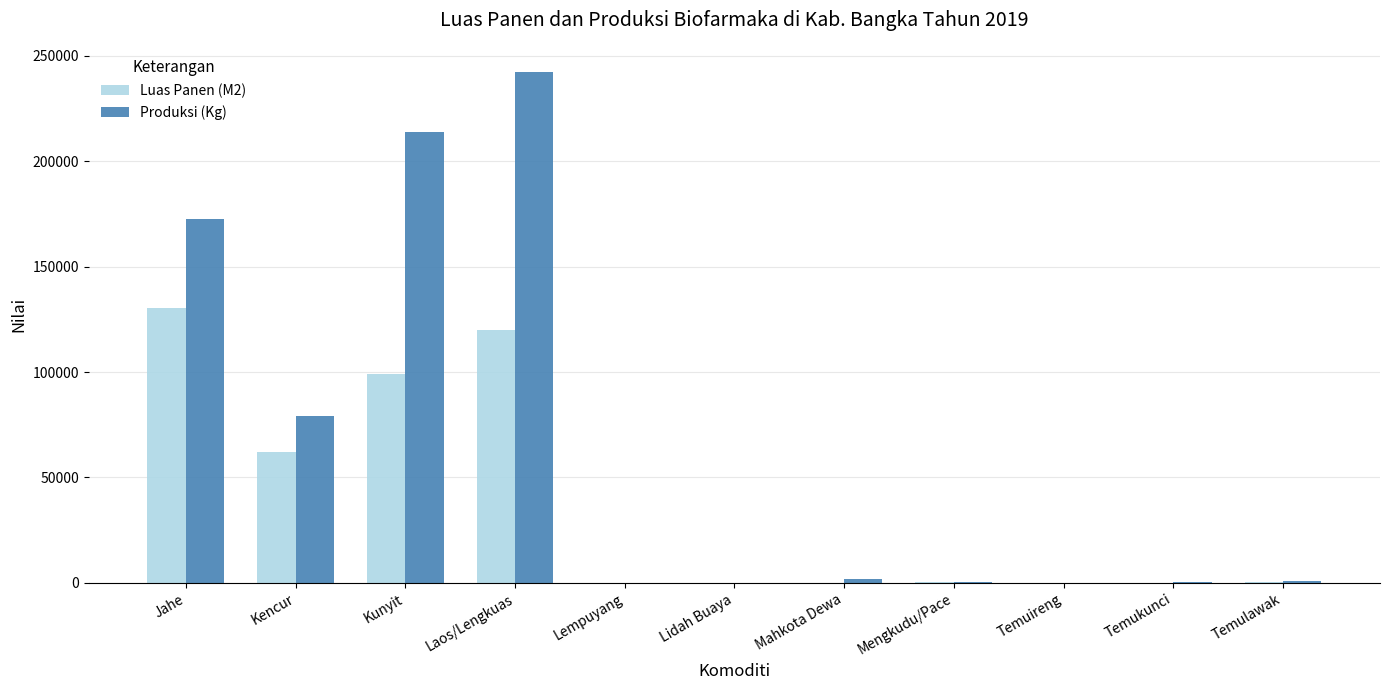

Is it true that Produksi (Kg) equals 422763 at Laos/Lengkuas?

False